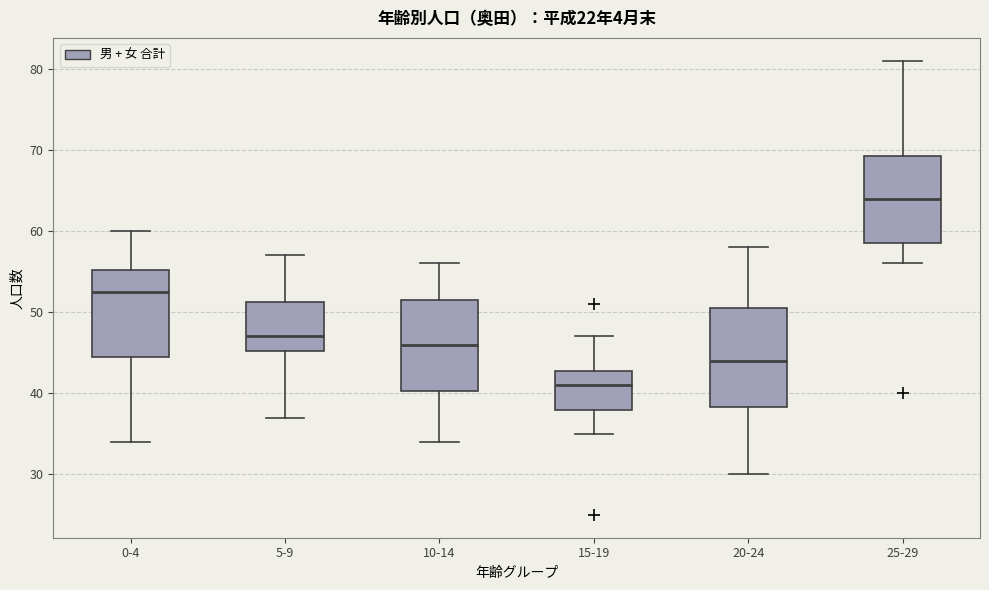

Which box has the lowest median line?

15-19